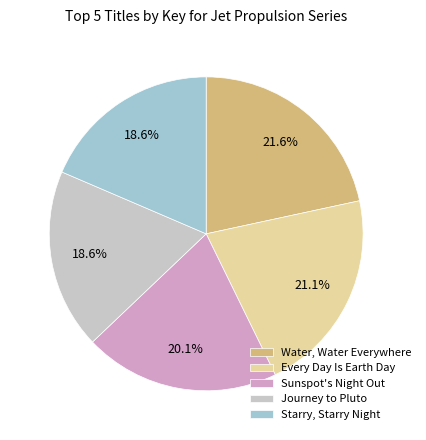

How many slices are in this pie chart?

5